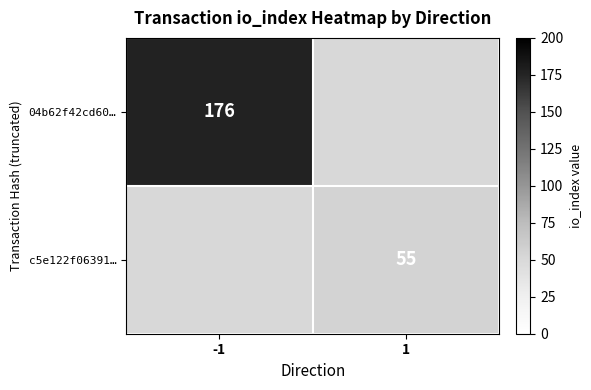

True or false: c5e122f06391… has a value of 83 at 1.

False